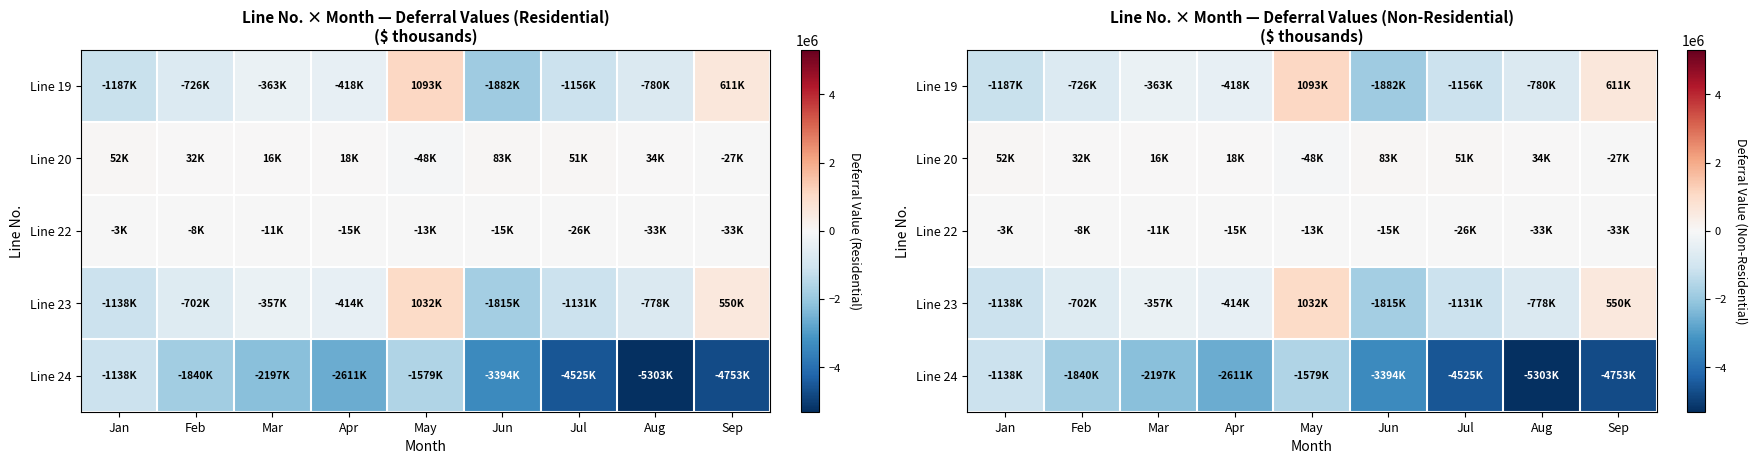

Count the number of categories in the chart.

9